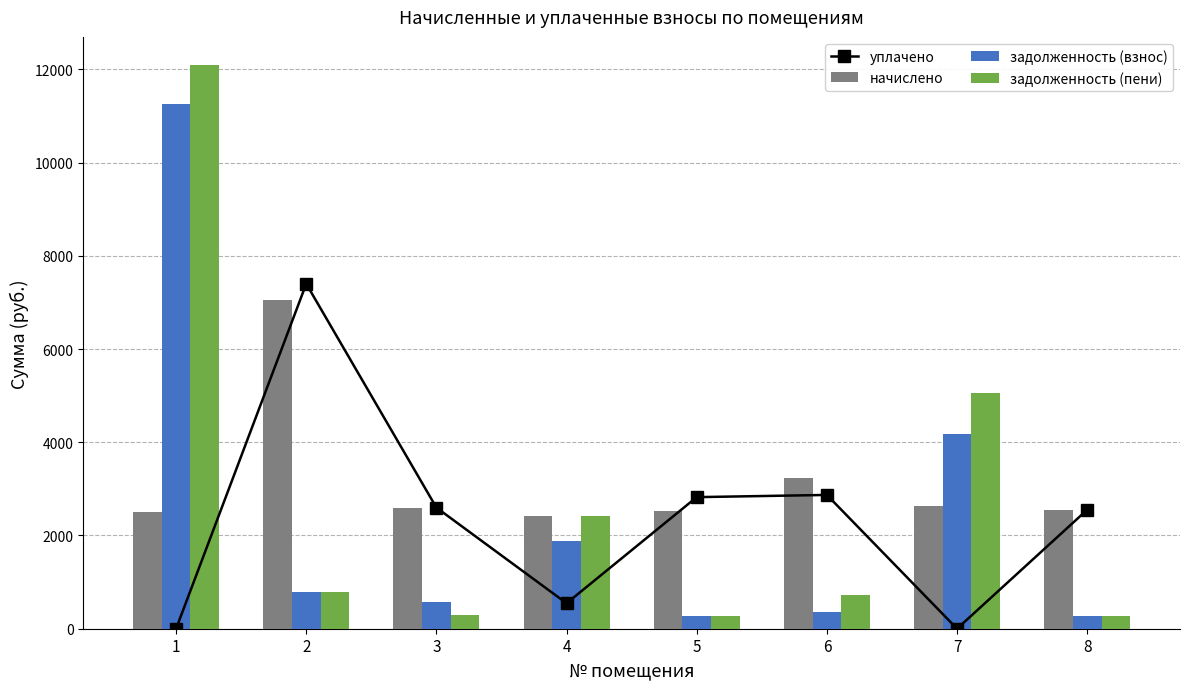

How many data points in уплачено are above 2597?

4